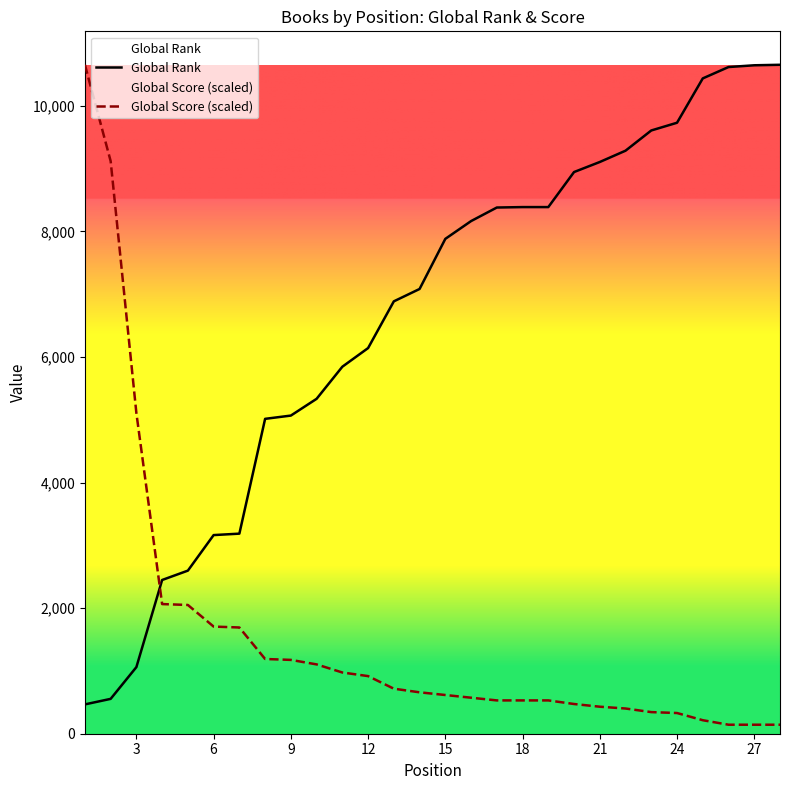

What is the total value across all series at 24?

10058.7